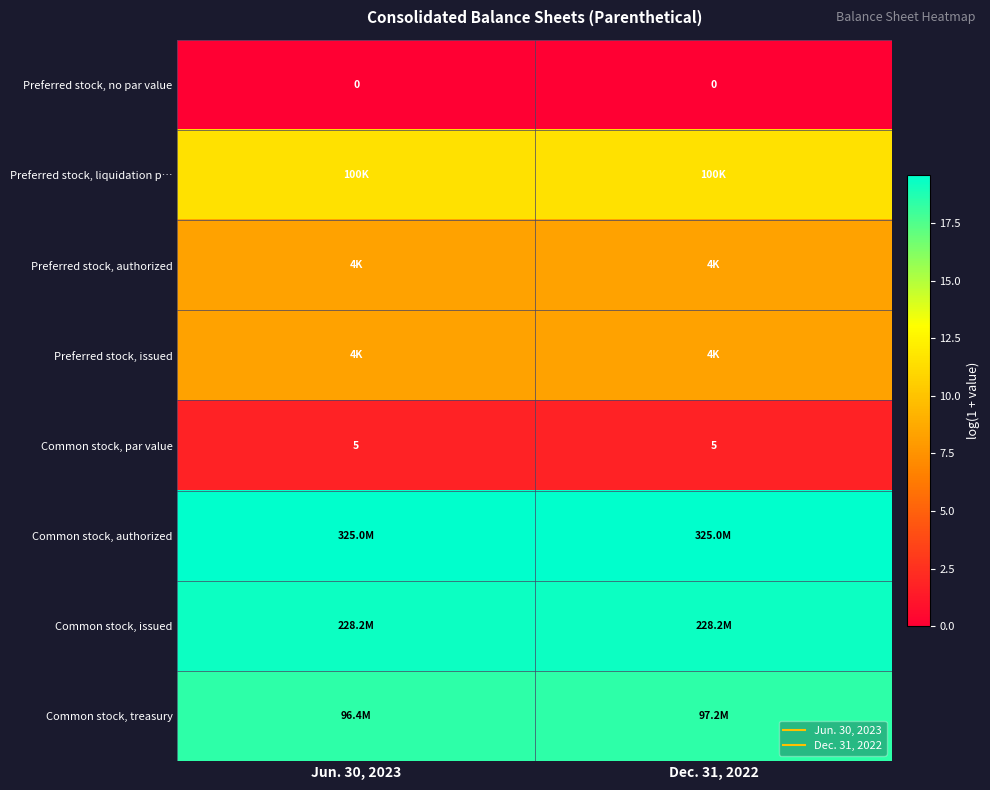

Which series changed the most between Jun. 30, 2023 and Dec. 31, 2022?

Common stock, treasury